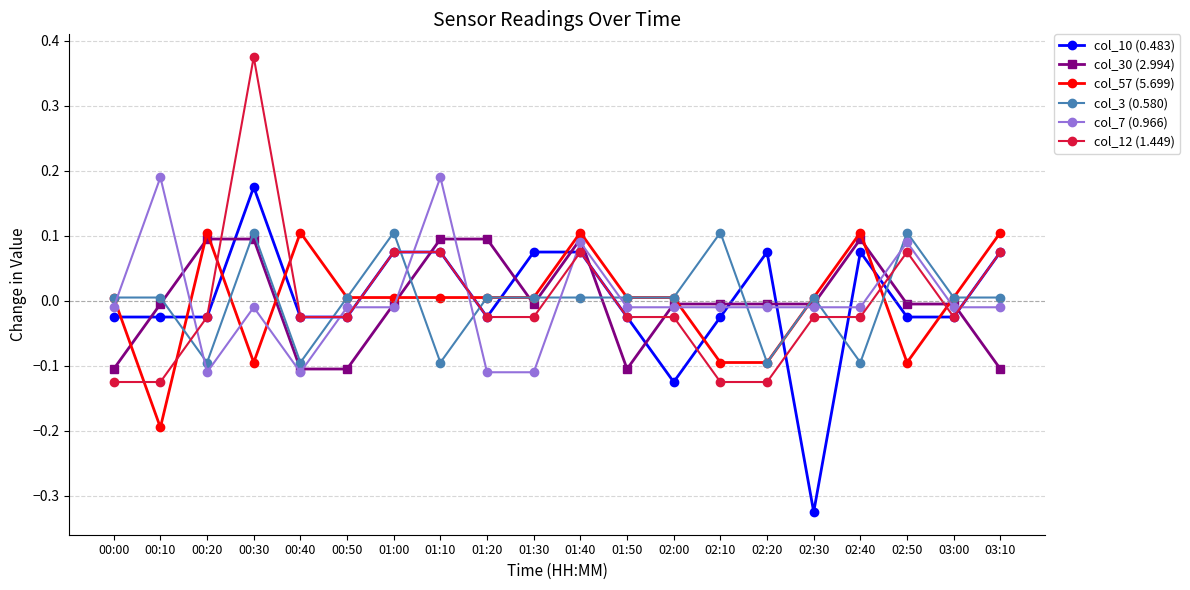

What are all the series names shown in the legend?

col_10 (0.483), col_30 (2.994), col_57 (5.699), col_3 (0.580), col_7 (0.966), col_12 (1.449)